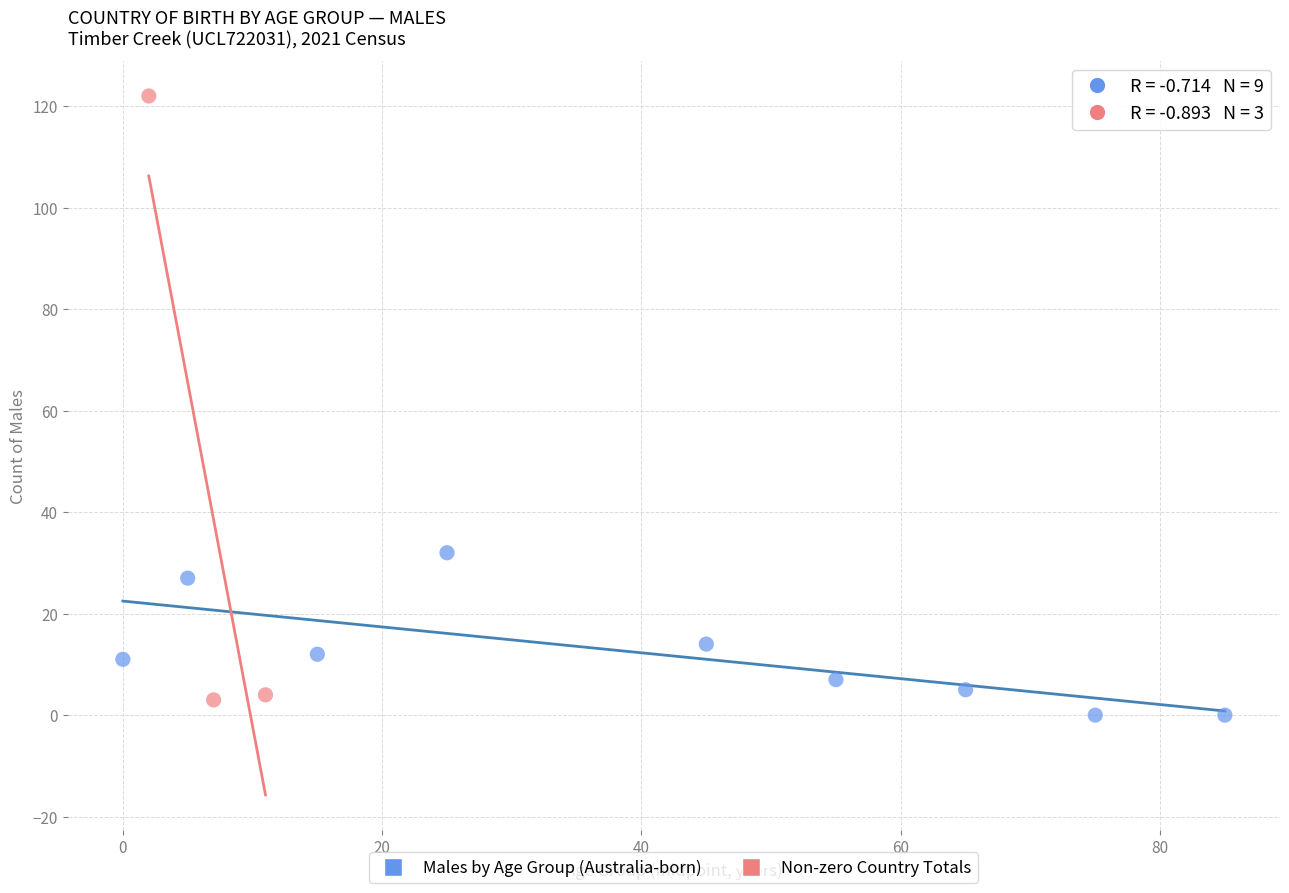

What are all the series names shown in the legend?

Males by Age Group (Australia-born), Non-zero Country Totals